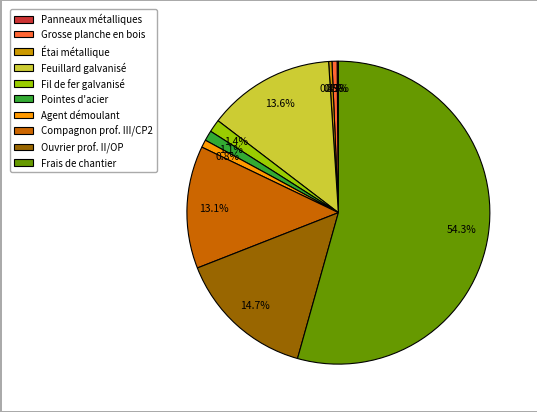

Which has a higher value, Grosse planche en bois or Frais de chantier?

Frais de chantier